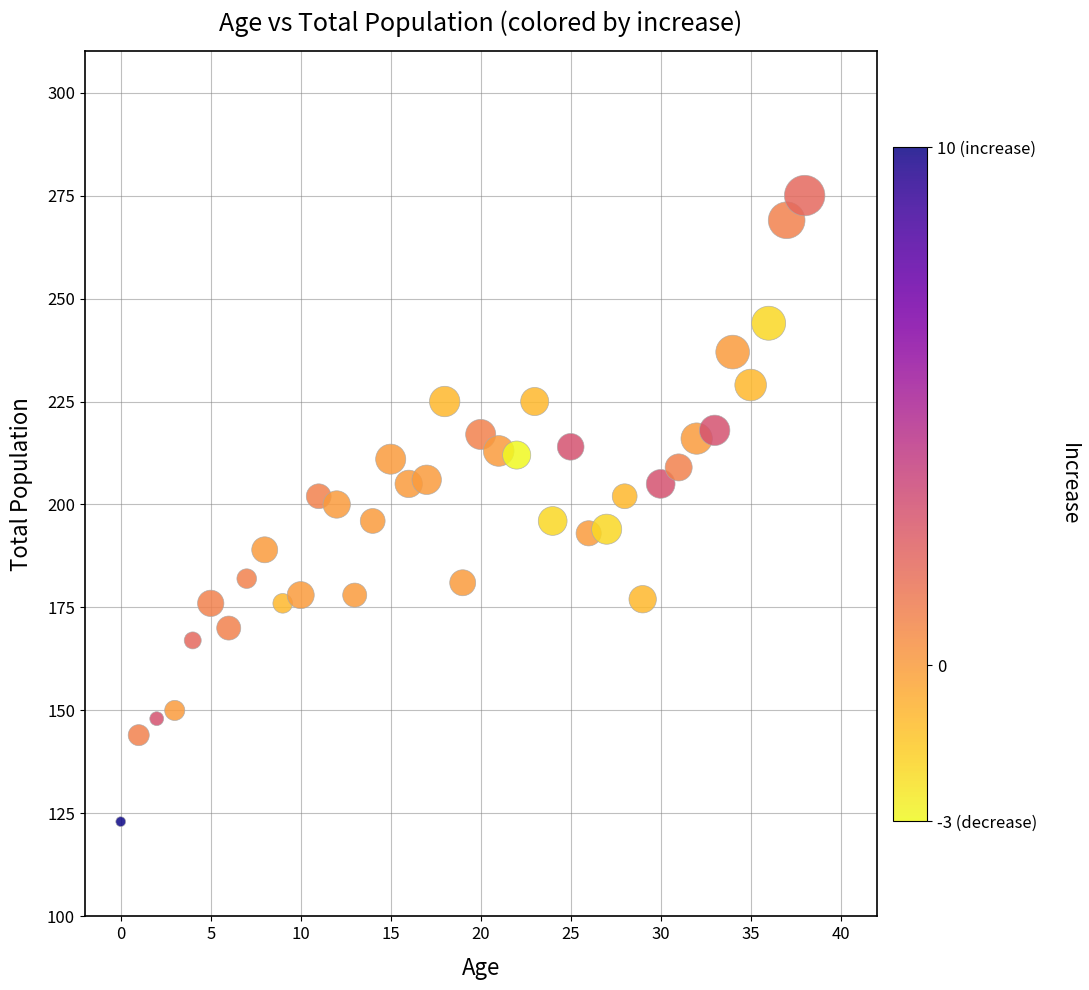

What is the range of Y values (max minus min)?

152